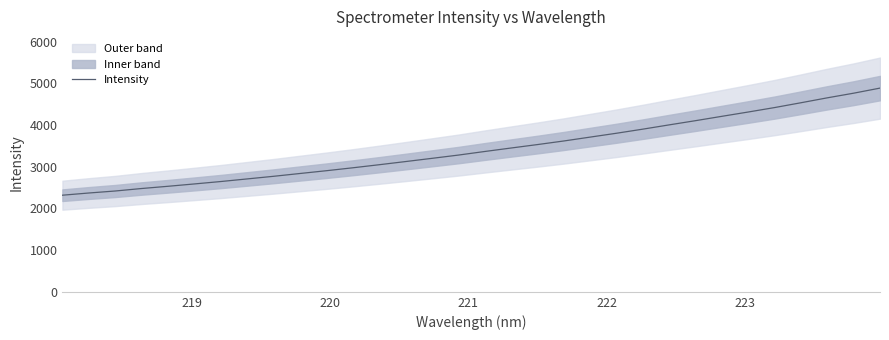

What is the maximum value for Intensity?

4889.3